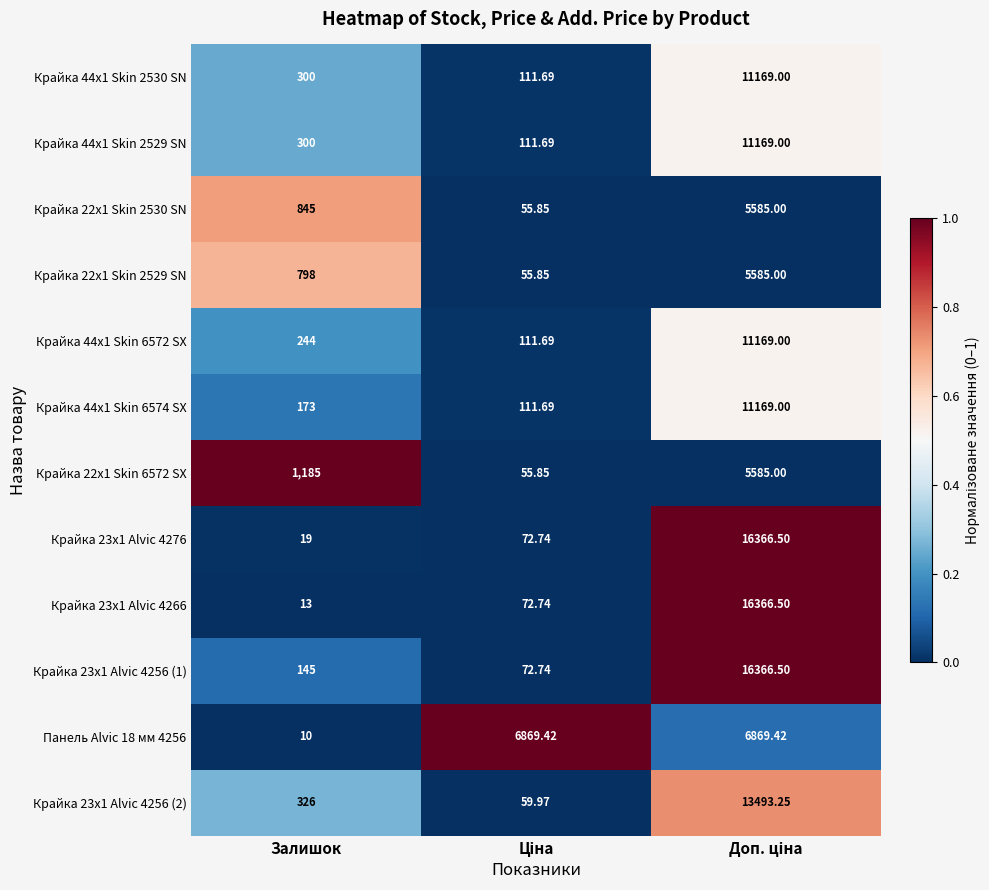

Where is Крайка 22x1 Skin 2529 SN nearest to the value 2820?

Залишок